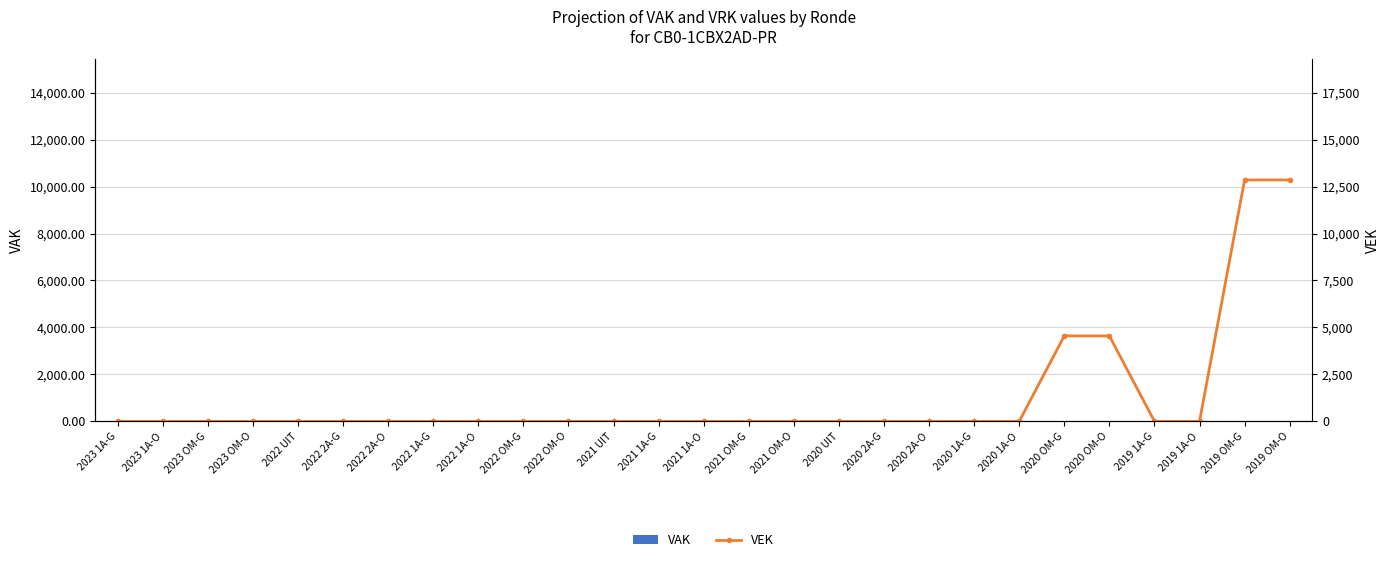

Reading left to right, extract all data points from this chart.

VAK: 2023 1A-G=0	2023 1A-O=0	2023 OM-G=0	2023 OM-O=0	2022 UIT=0	2022 2A-G=0	2022 2A-O=0	2022 1A-G=0	2022 1A-O=0	2022 OM-G=0	2022 OM-O=0	2021 UIT=0	2021 1A-G=0	2021 1A-O=0	2021 OM-G=0	2021 OM-O=0	2020 UIT=0	2020 2A-G=0	2020 2A-O=0	2020 1A-G=0	2020 1A-O=0	2020 OM-G=0	2020 OM-O=0	2019 1A-G=0	2019 1A-O=0	2019 OM-G=0	2019 OM-O=0
VEK: 2023 1A-G=0	2023 1A-O=0	2023 OM-G=0	2023 OM-O=0	2022 UIT=0	2022 2A-G=0	2022 2A-O=0	2022 1A-G=0	2022 1A-O=0	2022 OM-G=0	2022 OM-O=0	2021 UIT=0	2021 1A-G=0	2021 1A-O=0	2021 OM-G=0	2021 OM-O=0	2020 UIT=0	2020 2A-G=0	2020 2A-O=0	2020 1A-G=0	2020 1A-O=0	2020 OM-G=4550	2020 OM-O=4550	2019 1A-G=0	2019 1A-O=0	2019 OM-G=12854	2019 OM-O=12854